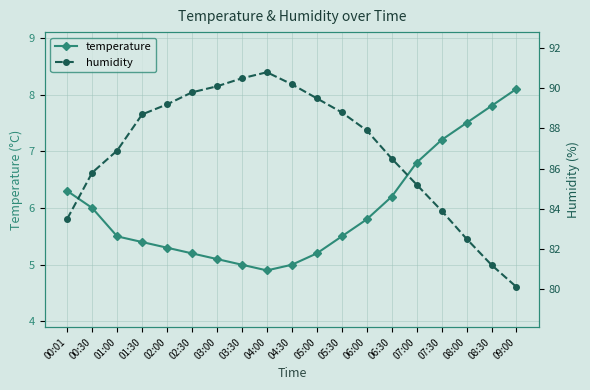

What is the highest value of the humidity series?

90.8